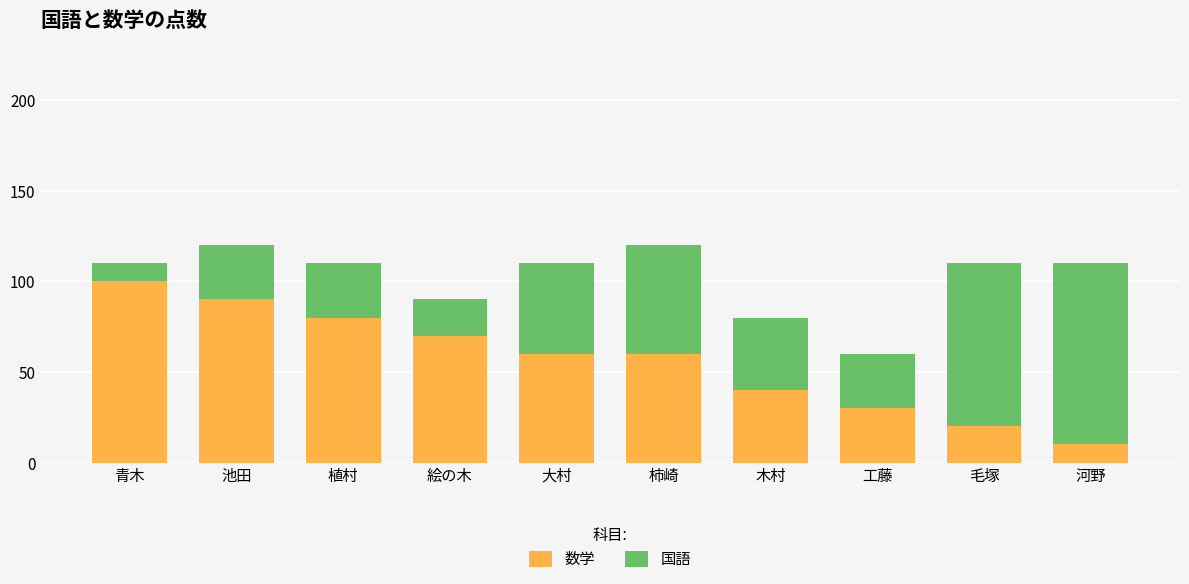

What is the highest value of the 数学 series?

100